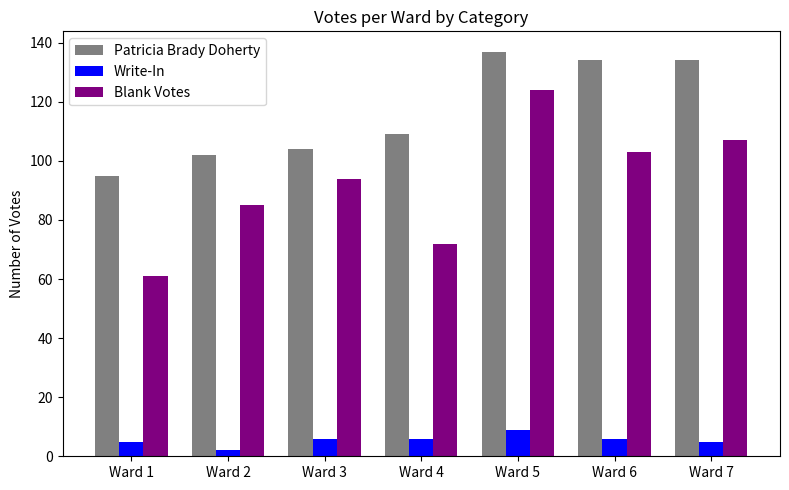

What is the difference between the second highest and minimum values in the Blank Votes series?

46